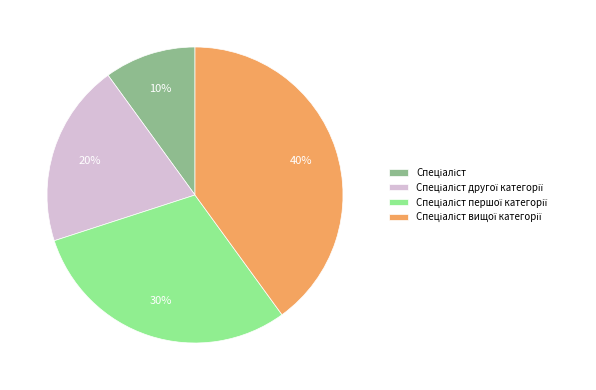

How many slices are in this pie chart?

4